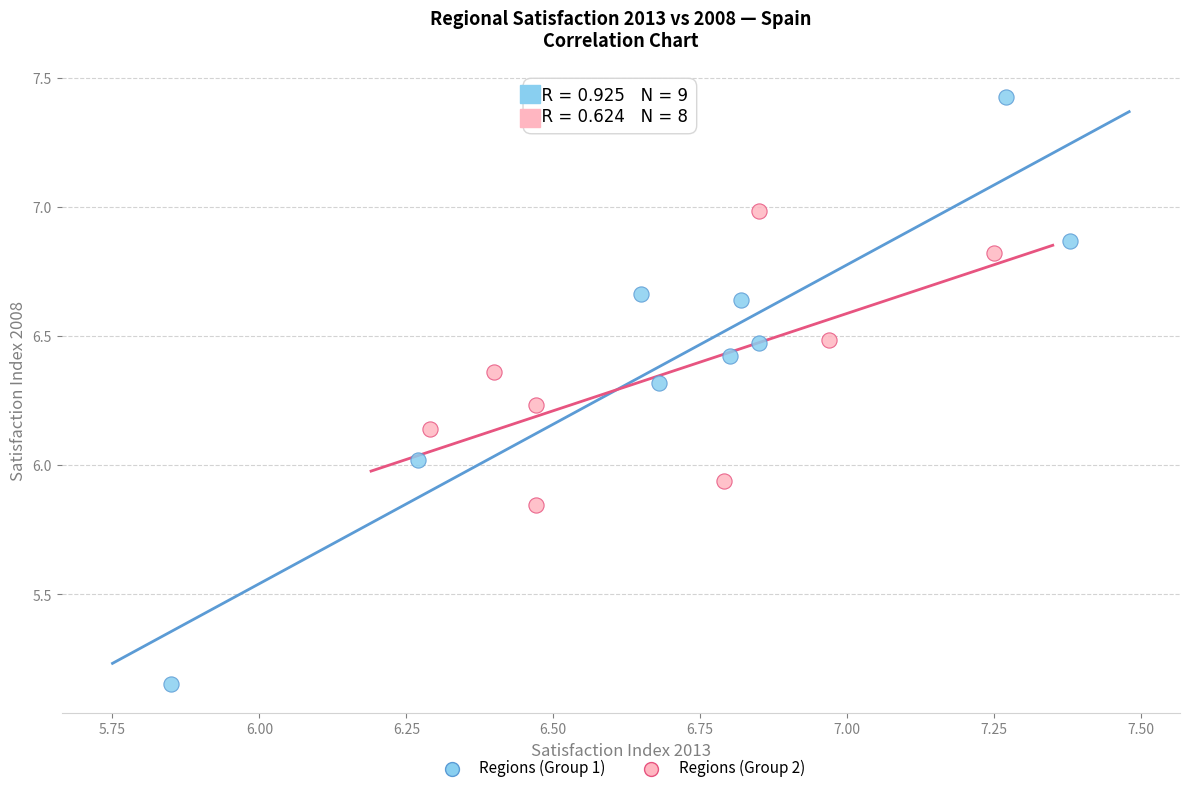

Which series contains the highest Y value?

Regions (Group 1)